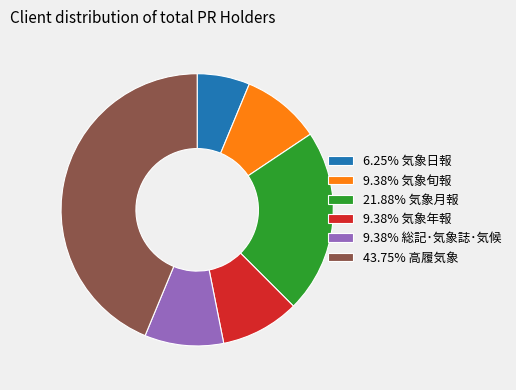

Combined, do 9.38% 気象年報 and 9.38% 総記･気象誌･気候 account for over 50%?

No